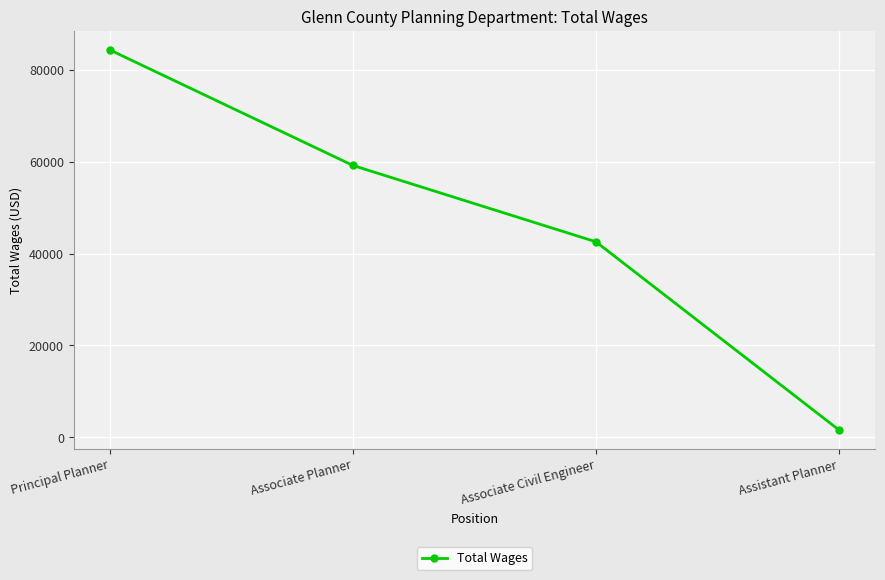

Rank the categories by value from lowest to highest.

Assistant Planner, Associate Civil Engineer, Associate Planner, Principal Planner